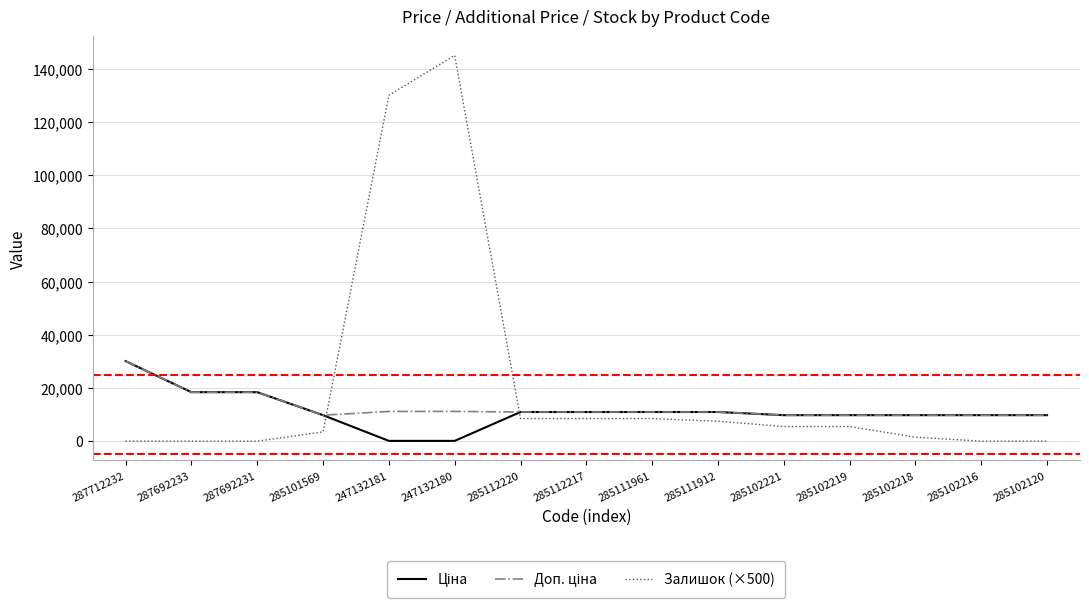

What is the difference between the highest and lowest values at 287692231?

18420.9